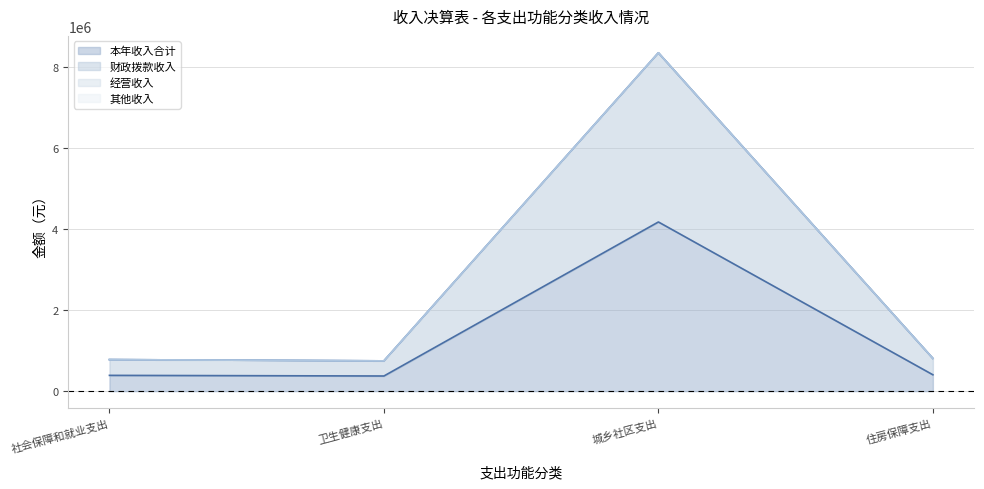

At which label does 财政拨款收入 first exceed 808478?

城乡社区支出